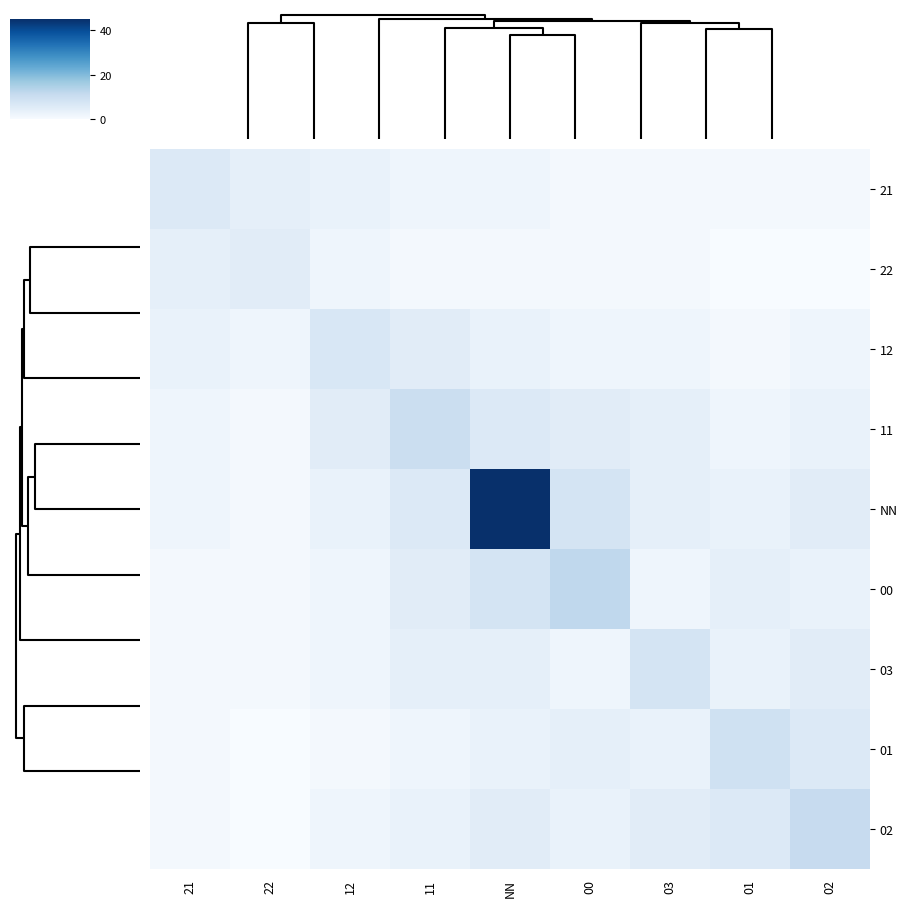

Rank the series by their maximum value, from lowest to highest.

22, 21, 12, 03, 01, 11, 02, 00, NN